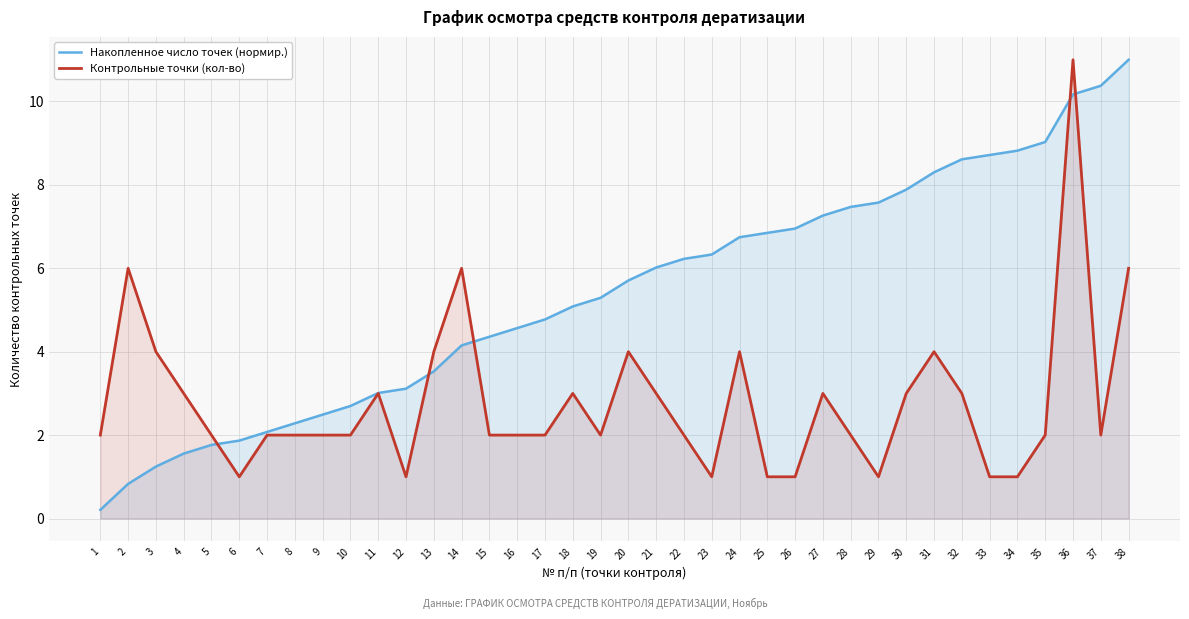

How many data points in Контрольные точки (кол-во) are above 2?

16